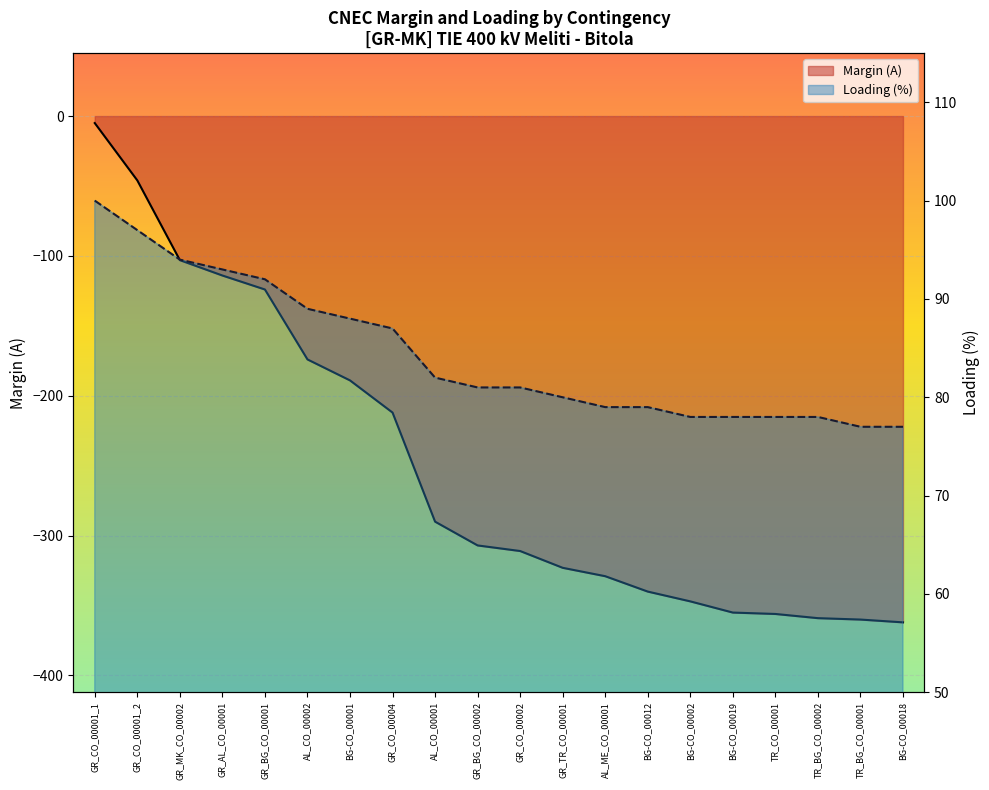

Is it true that Margin (A) equals -323 at GR_TR_CO_00001?

True